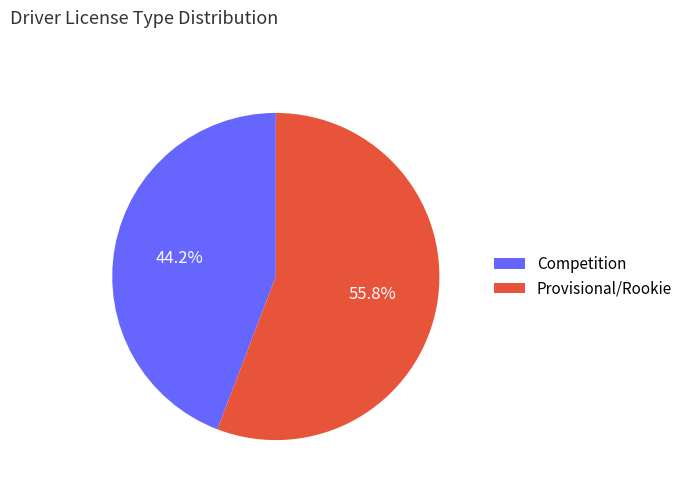

Count the number of slices in the pie.

2